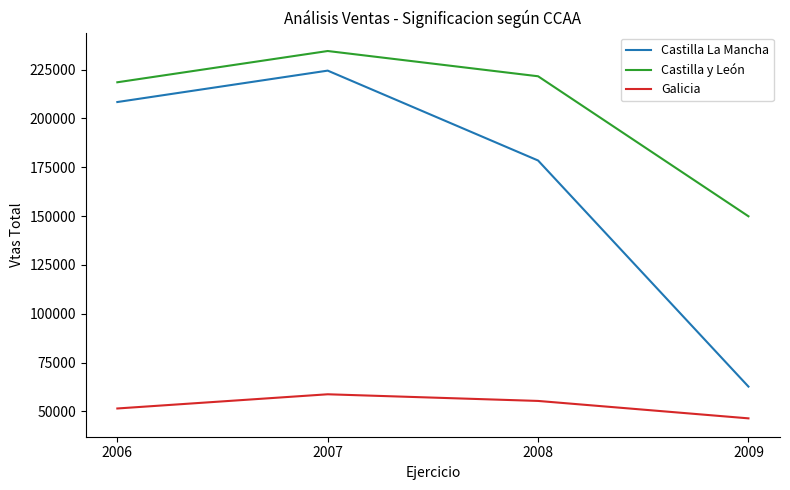

True or false: Castilla La Mancha and Castilla y León intersect in this chart.

False